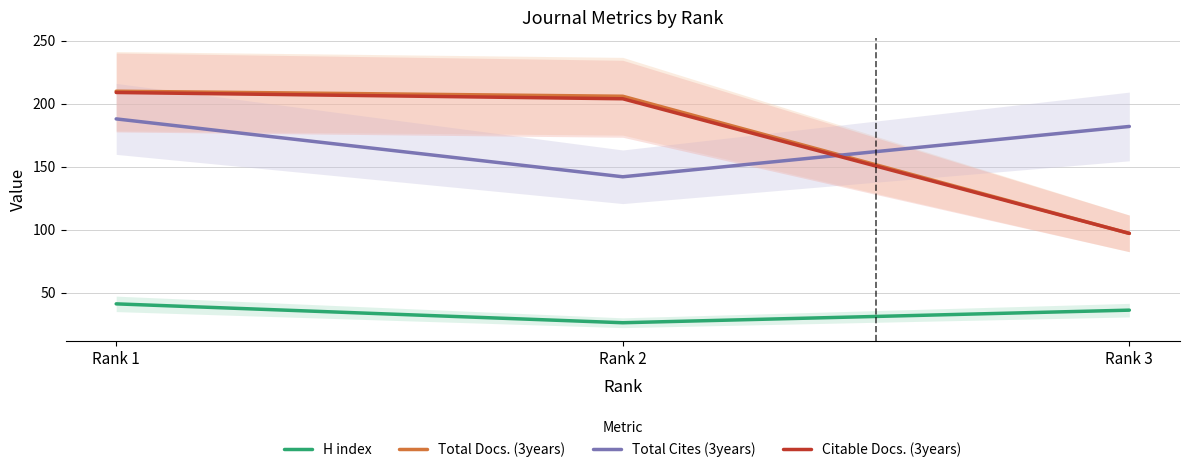

How many distinct data groups are displayed?

4